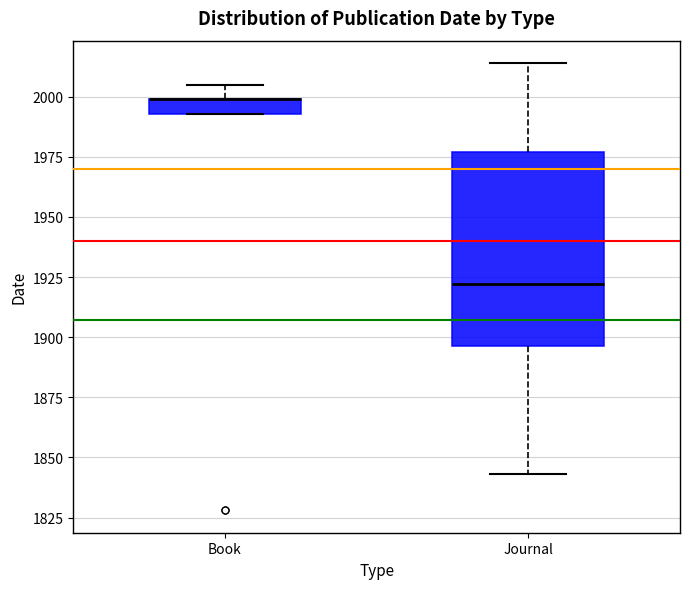

Where is the upper edge of the box for Book on the y-axis? The values are not printed on the chart, so give them approximately, as read against the axis.

2000